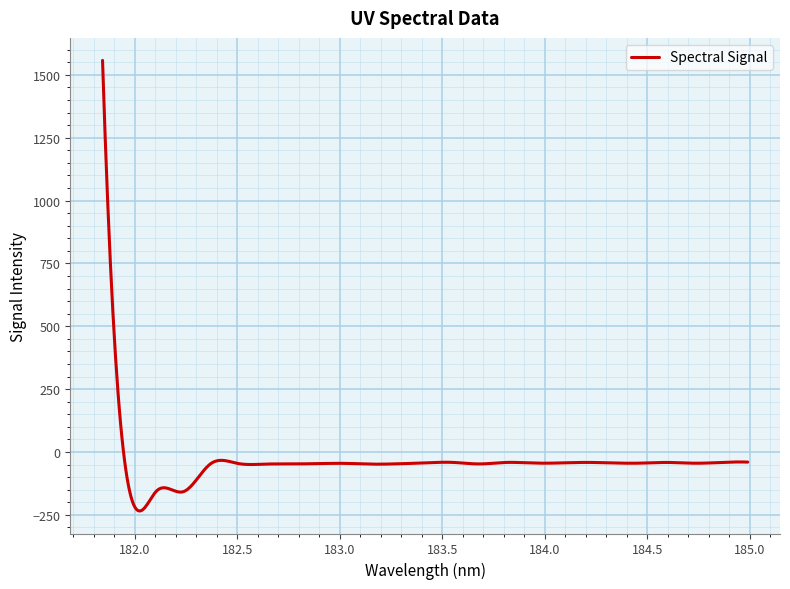

How many negative values are there?

483